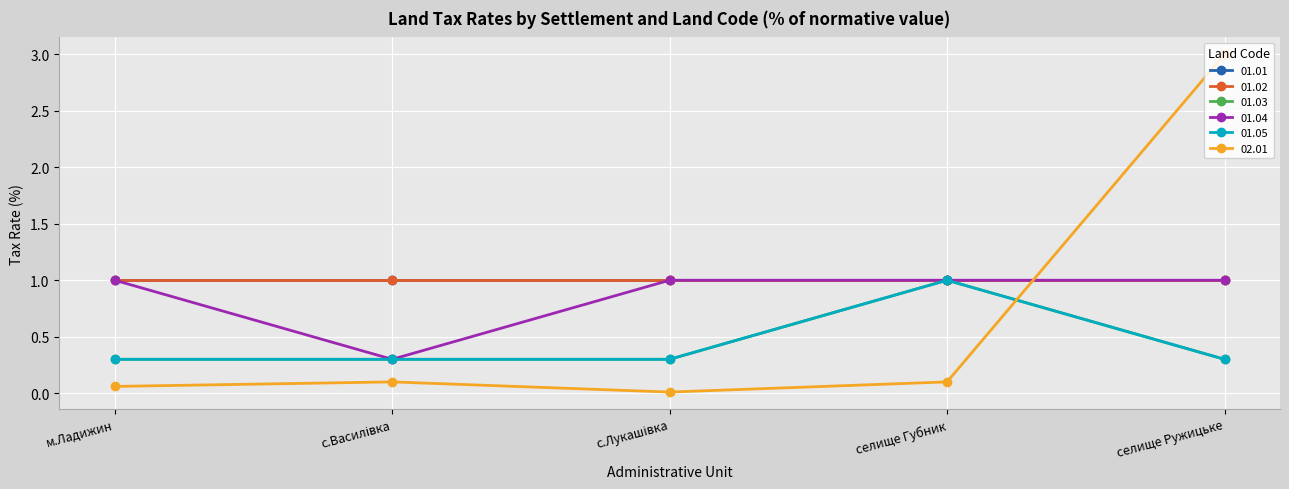

Does the chart have visible grid lines?

Yes